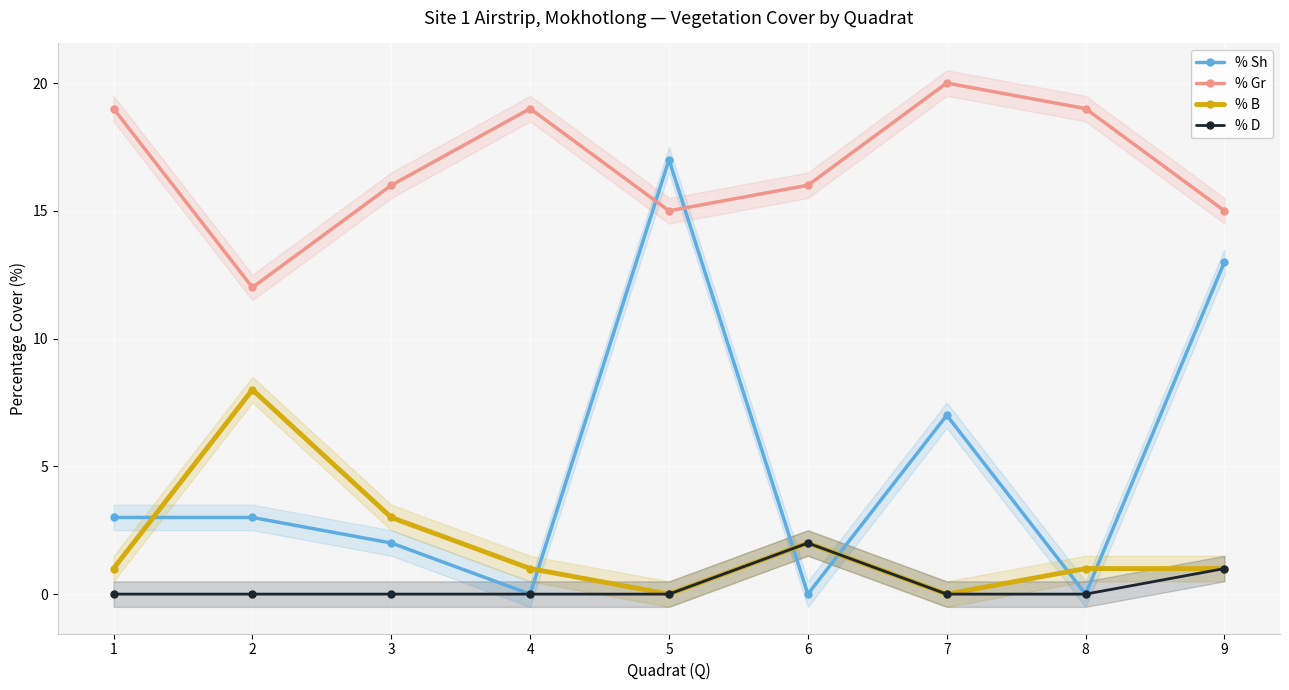

Which series changed the most between 1 and 3?

% Gr